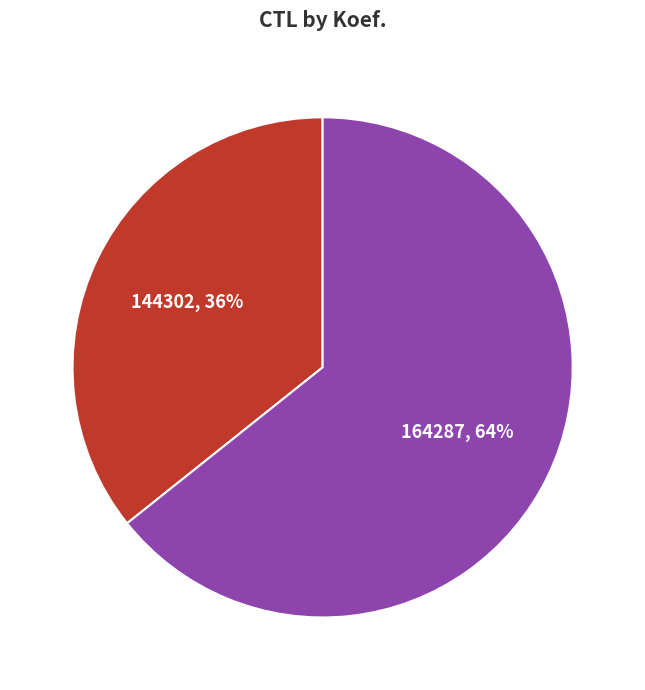

Approximately how many times larger is the value at 144302 compared to 164287?

0.6